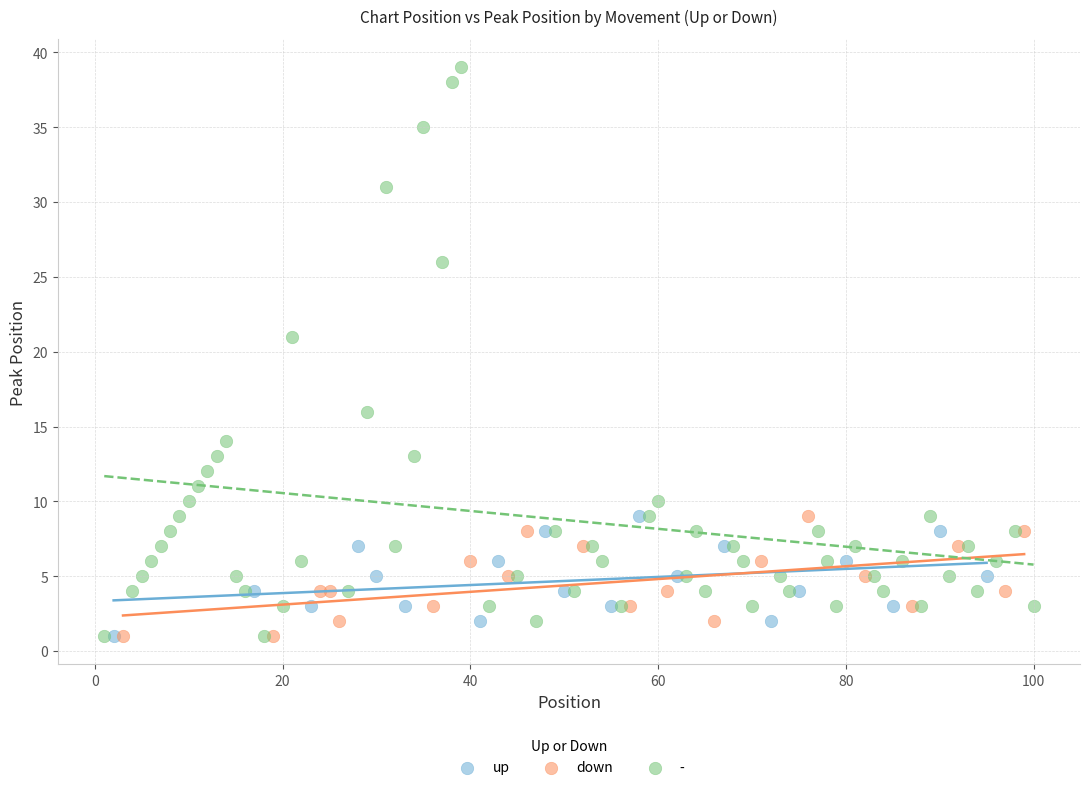

Which series has the largest Y range (max minus min)?

-